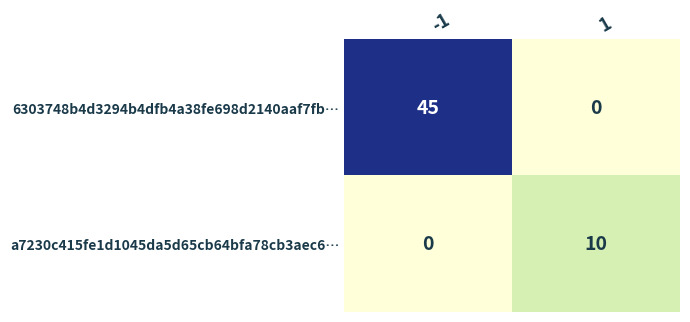

At which category is the sum across all series the highest?

-1